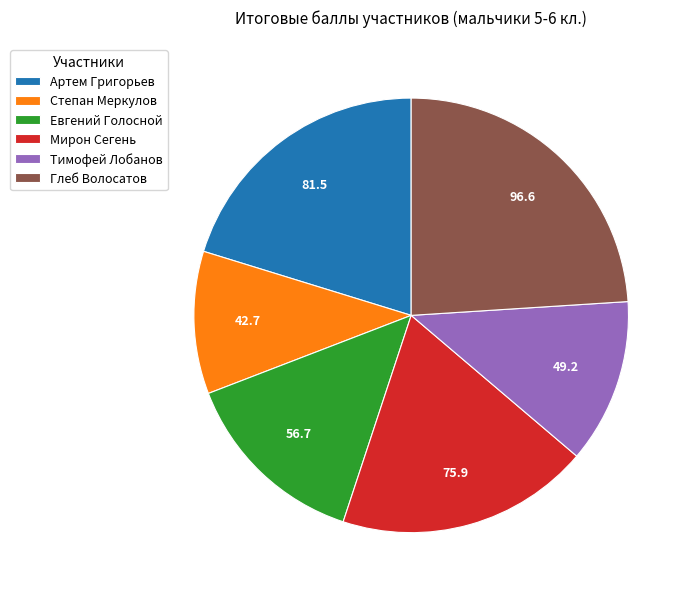

Between Мирон Сегень and Тимофей Лобанов, which is larger?

Мирон Сегень